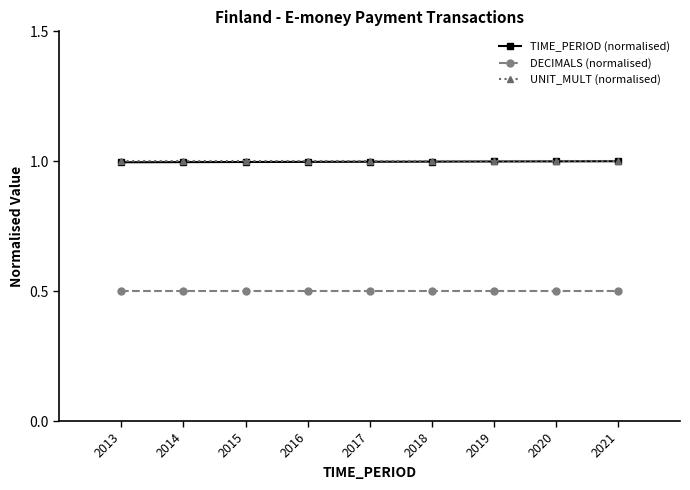

At how many categories does at least one series exceed 0?

9